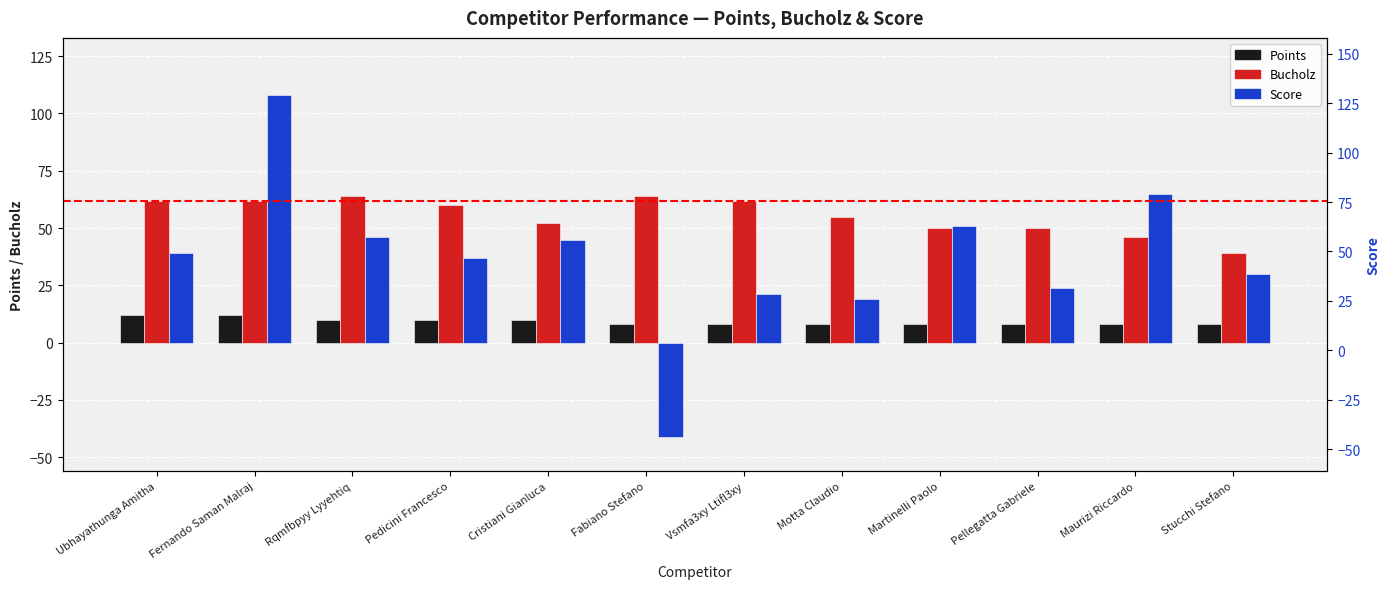

What is the maximum value for Score?

108